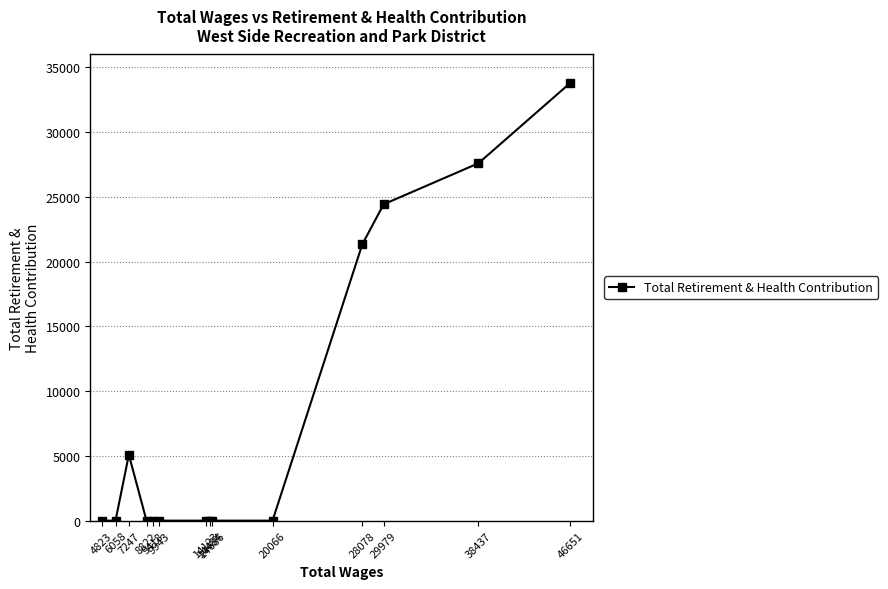

Reading right to left, extract all data points from this chart.

33818	27599	24430	21342	0	0	0	0	0	0	0	5091	0	0